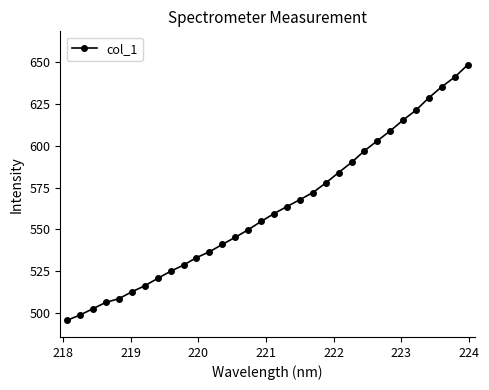

What is the difference between the maximum and minimum values?

153.0